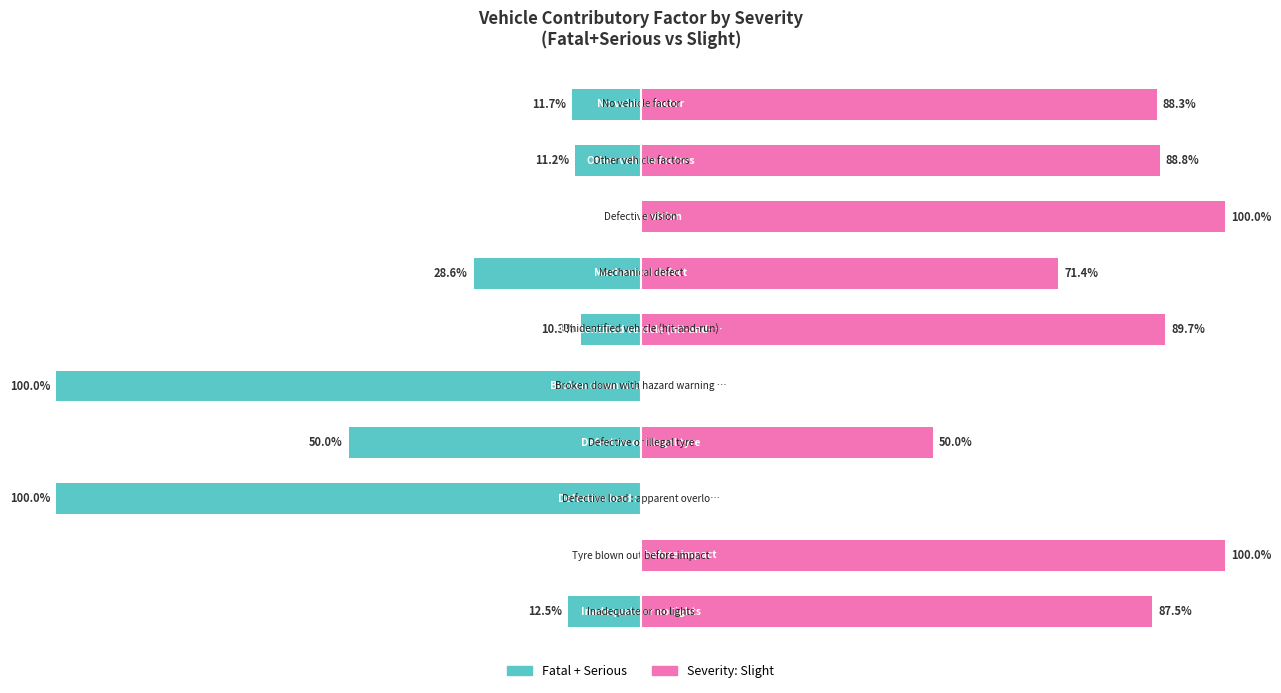

The value of Fatal + Serious at 50 is 0.0. True or false?

True